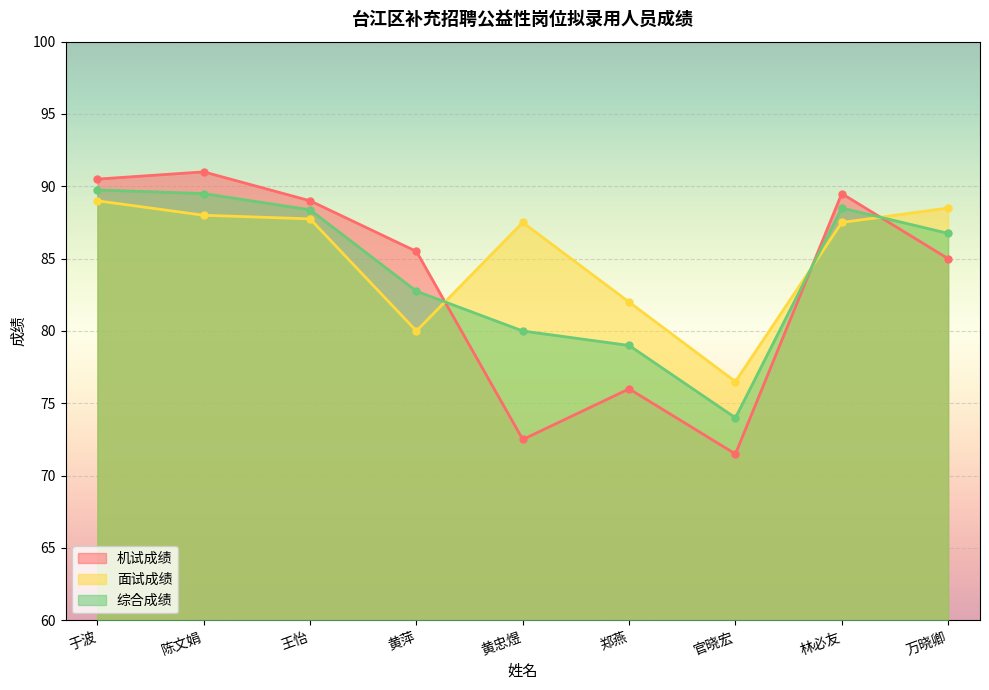

Is the value of 机试成绩 at 万晓卿 greater than the value of 面试成绩 at 于波?

No